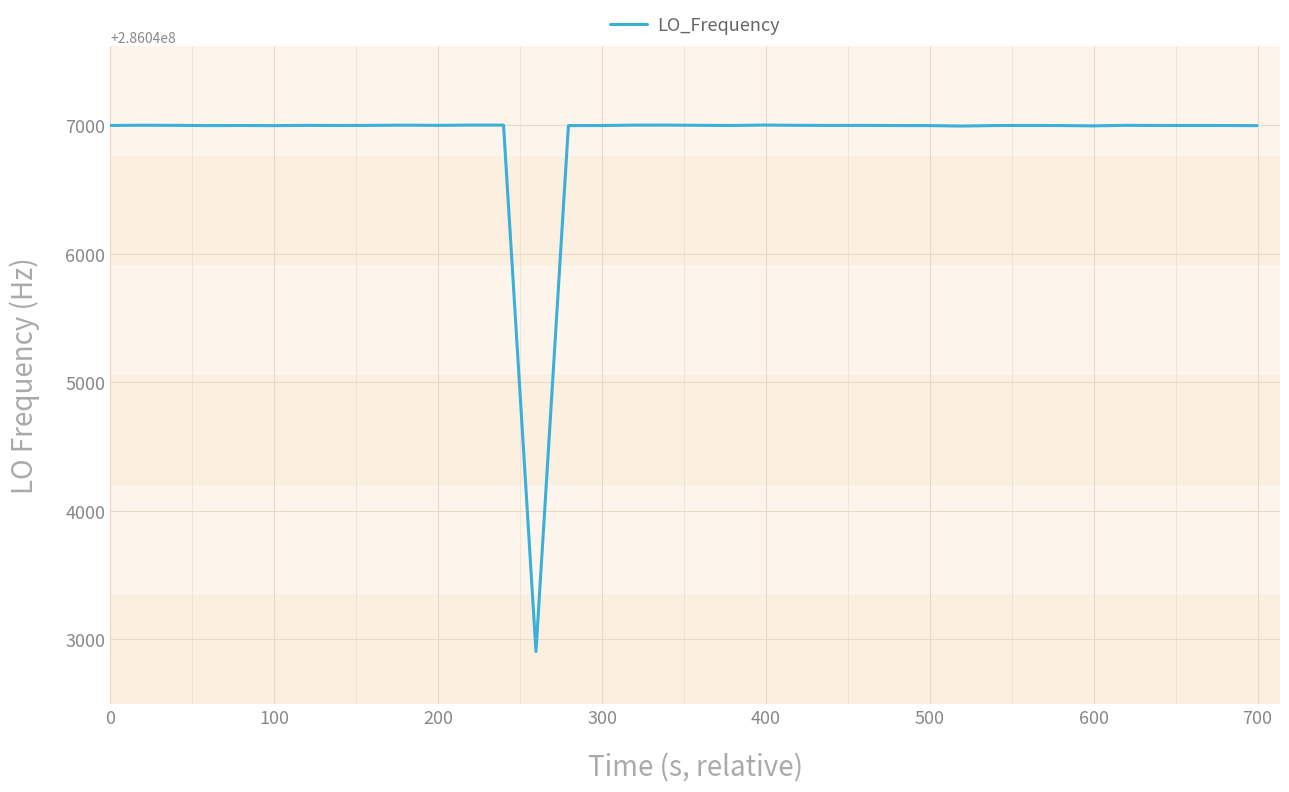

What is the maximum value shown in the chart?

286047002.8